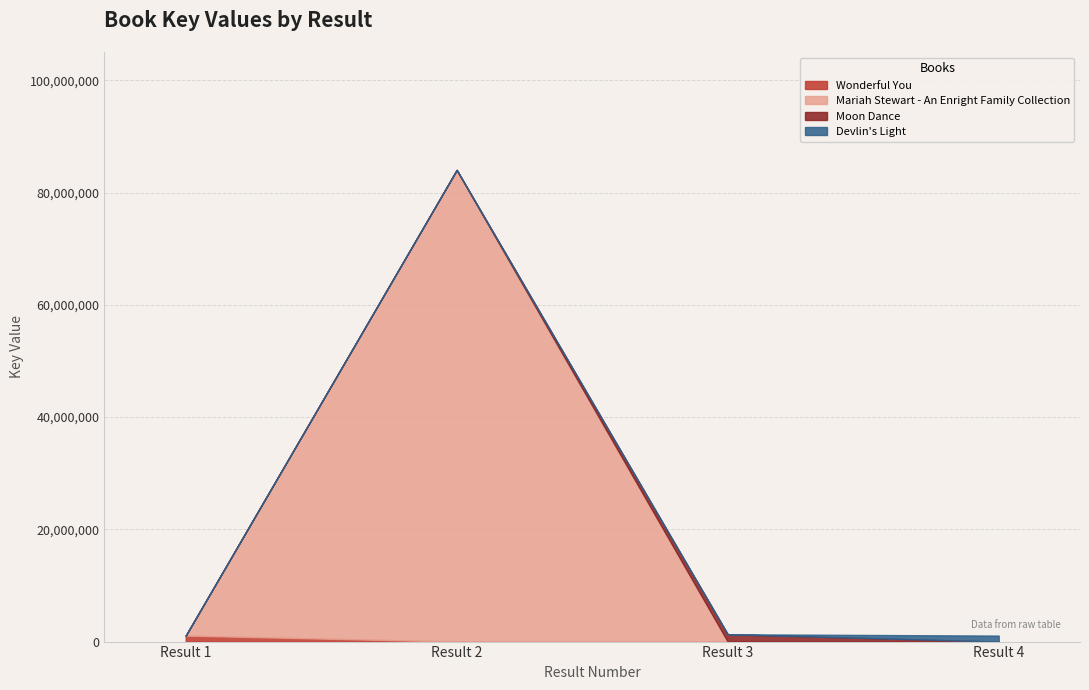

Does the chart display data point markers on the line(s)?

No